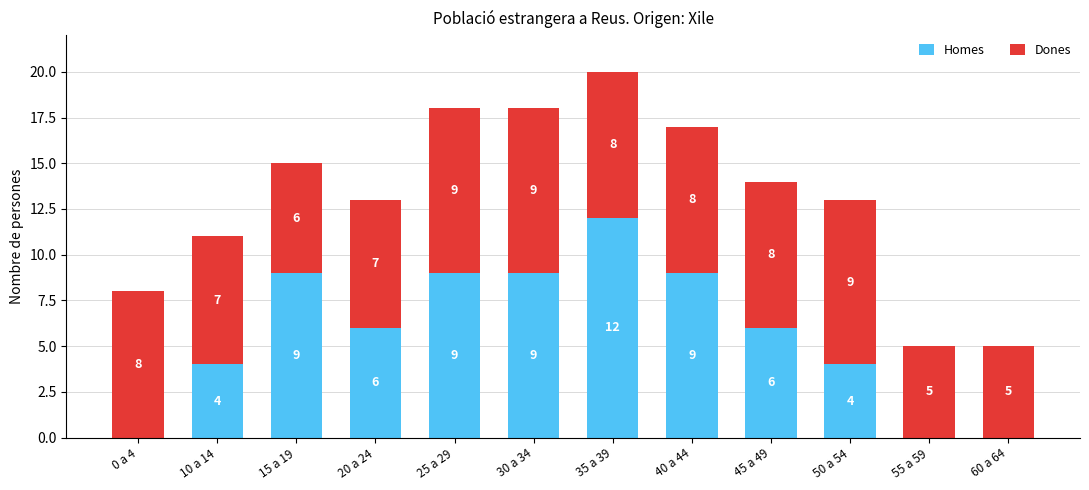

Reading left to right, what are the values for Homes?

0 a 4=0	10 a 14=4	15 a 19=9	20 a 24=6	25 a 29=9	30 a 34=9	35 a 39=12	40 a 44=9	45 a 49=6	50 a 54=4	55 a 59=0	60 a 64=0